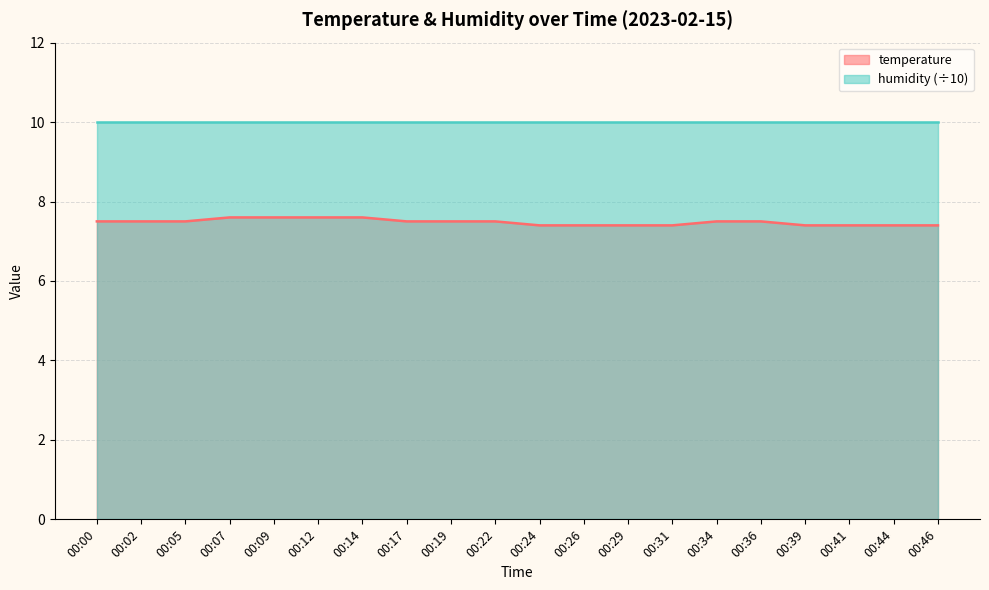

Approximately how many times larger is the value at 00:19 compared to 00:00?

1.0